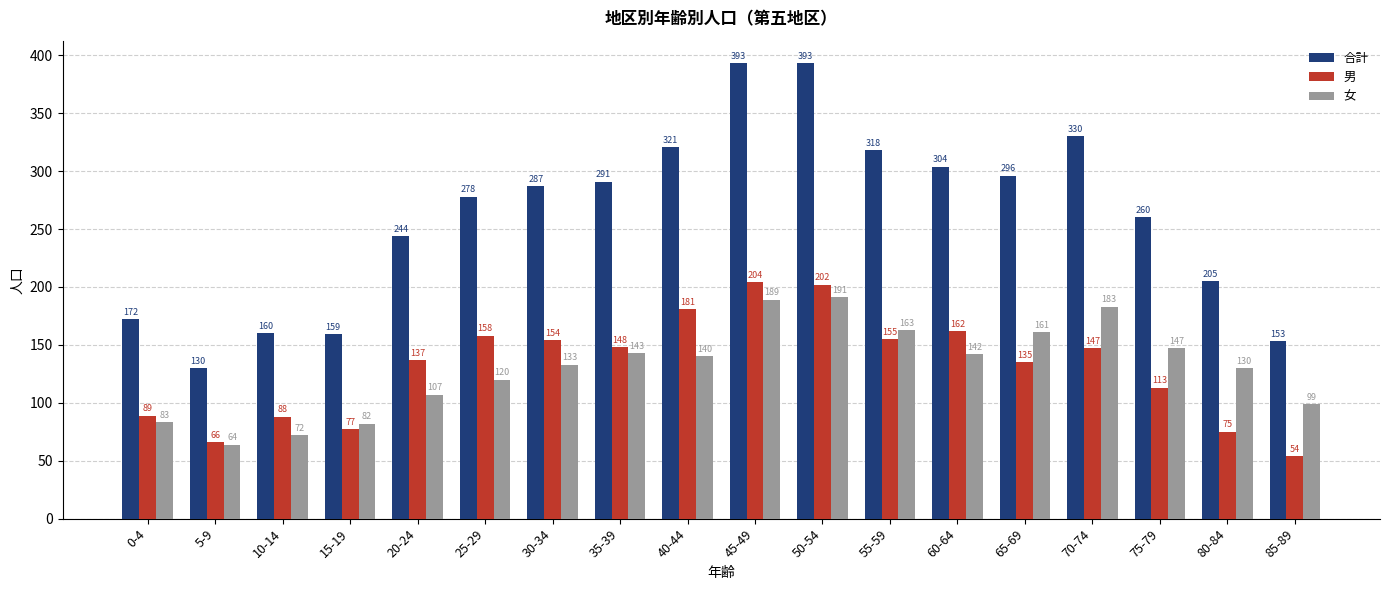

What is the sum of all 男 values?

2345